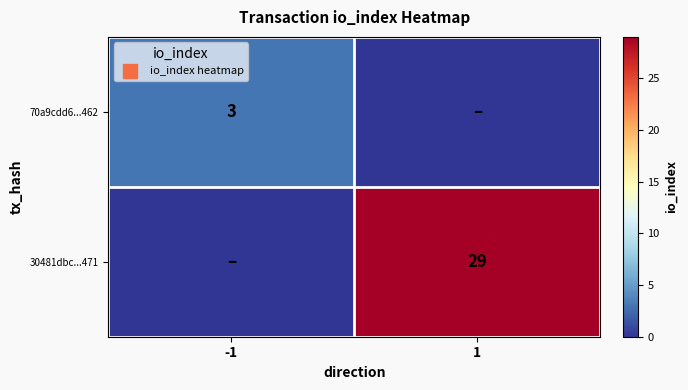

What is the average value of the 30481dbc...471 series?

14